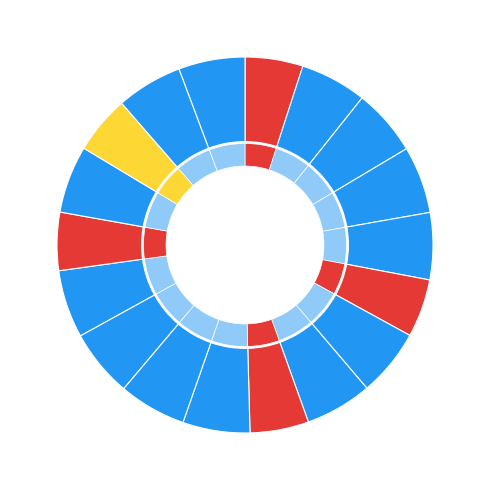

To the nearest percent, what portion does 2-Sat represent?

6%